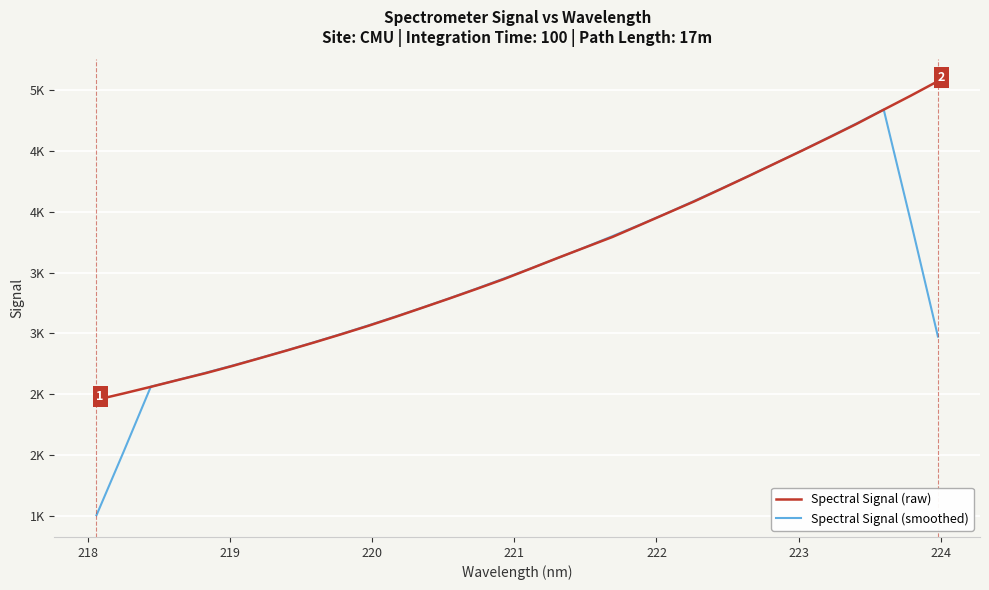

What are all the series names shown in the legend?

Spectral Signal (raw), Spectral Signal (smoothed)